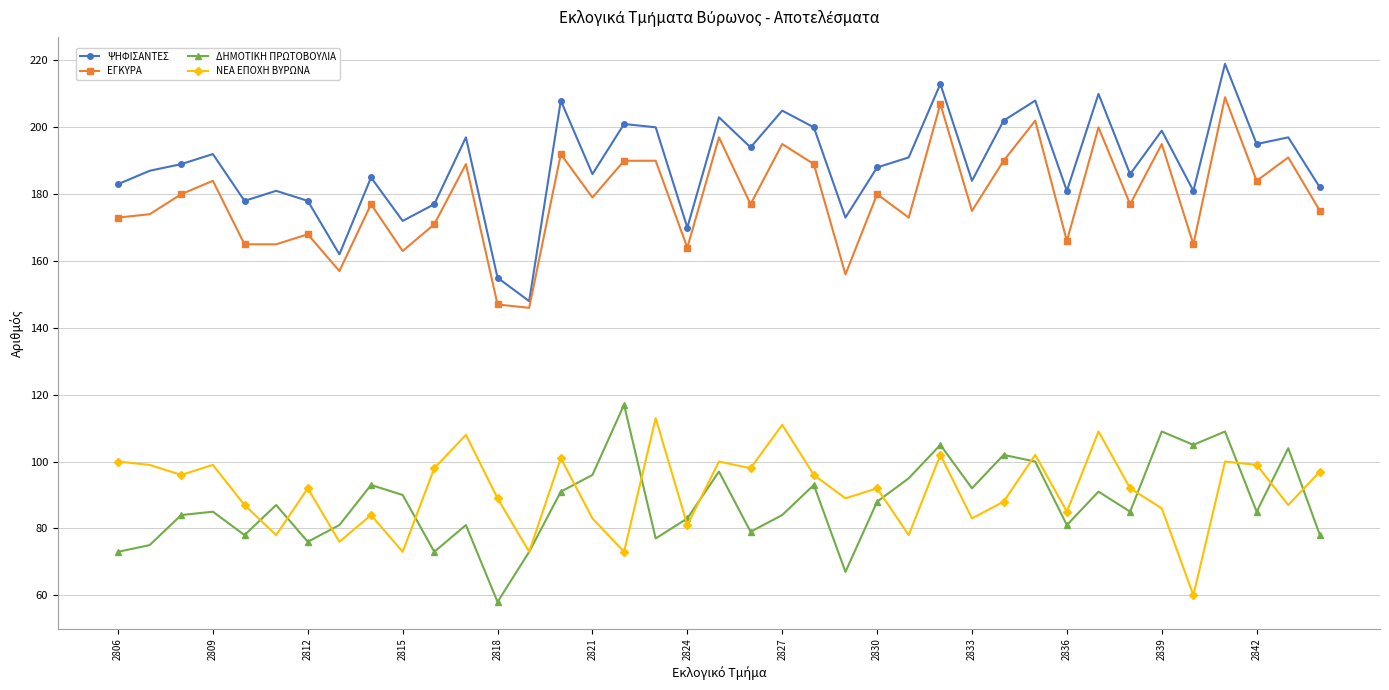

True or false: ΝΕΑ ΕΠΟΧΗ ΒΥΡΩΝΑ has more than 1 interior local peaks.

True